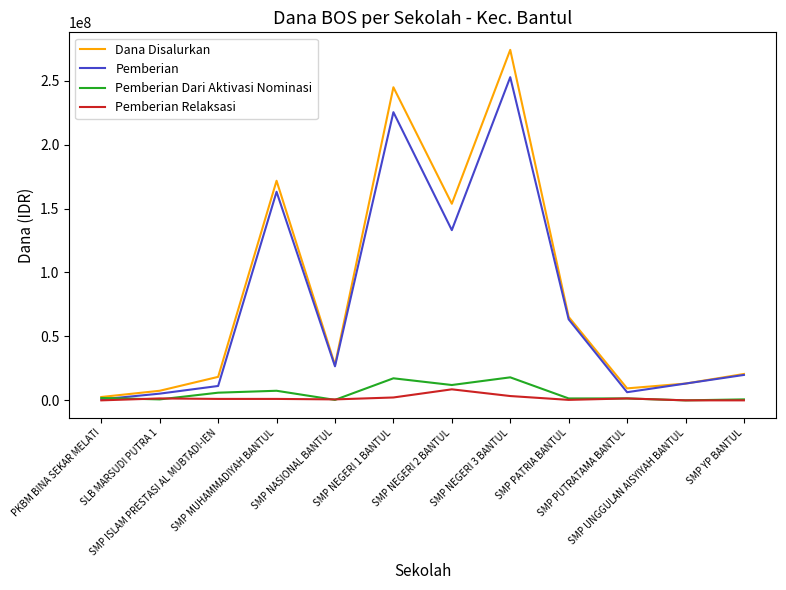

Which series has the largest range (max minus min)?

Dana Disalurkan